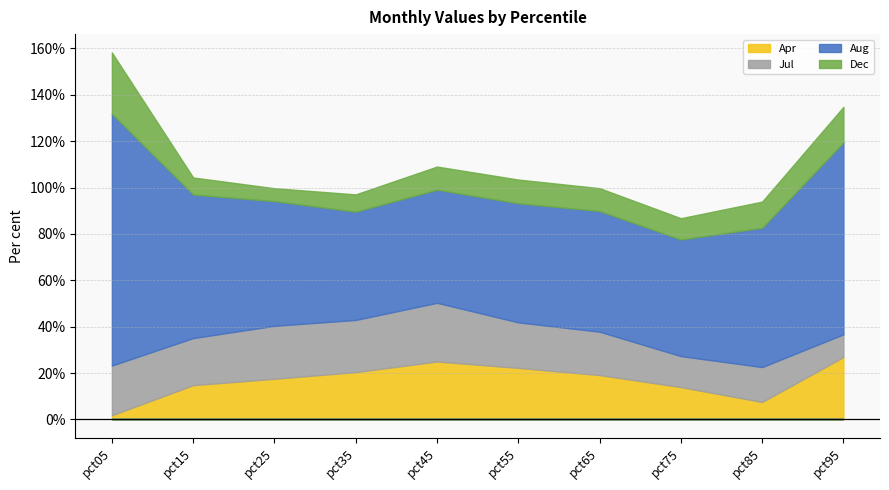

Between pct15 and pct25, which series saw the biggest shift?

Aug